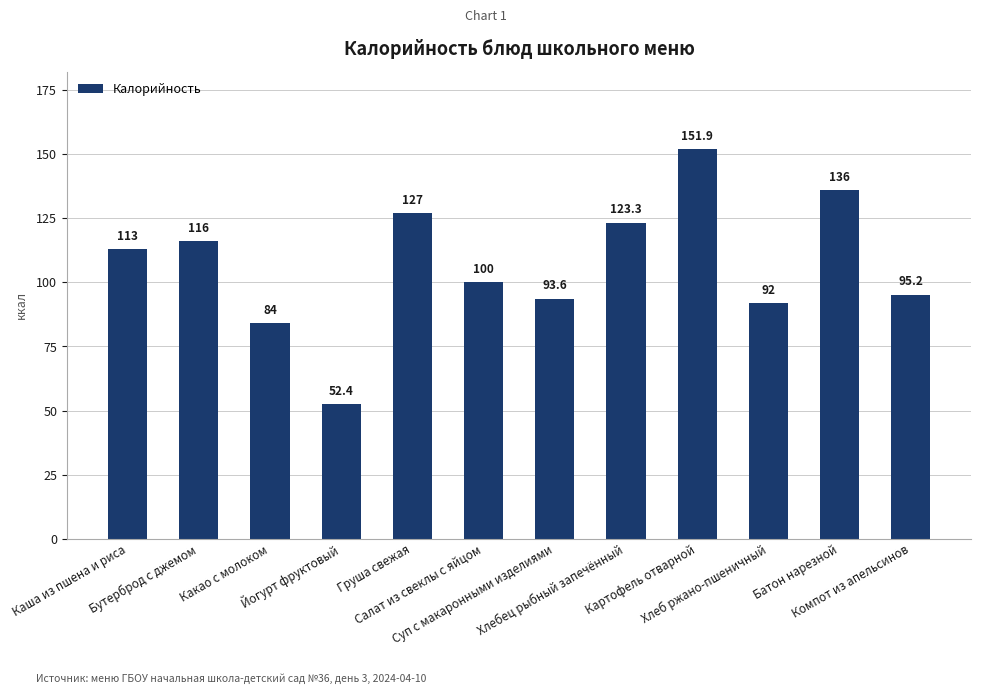

List the labels in order of value, smallest first.

Йогурт фруктовый, Какао с молоком, Хлеб ржано-пшеничный, Суп с макаронными изделиями, Компот из апельсинов, Салат из свеклы с яйцом, Каша из пшена и риса, Бутерброд с джемом, Хлебец рыбный запечённый, Груша свежая, Батон нарезной, Картофель отварной